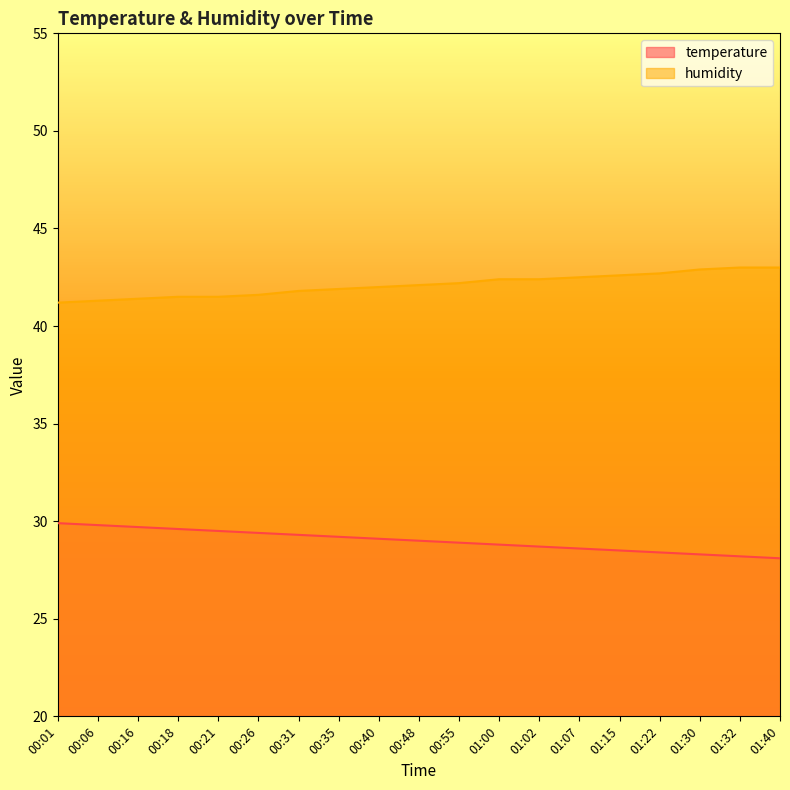

Reading left to right, extract all data points from this chart.

temperature: 00:01=29.9	00:06=29.8	00:16=29.7	00:18=29.6	00:21=29.5	00:26=29.4	00:31=29.3	00:35=29.2	00:40=29.1	00:48=29.0	00:55=28.9	01:00=28.8	01:02=28.7	01:07=28.6	01:15=28.5	01:22=28.4	01:30=28.3	01:32=28.2	01:40=28.1
humidity: 00:01=41.2	00:06=41.3	00:16=41.4	00:18=41.5	00:21=41.5	00:26=41.6	00:31=41.8	00:35=41.9	00:40=42.0	00:48=42.1	00:55=42.2	01:00=42.4	01:02=42.4	01:07=42.5	01:15=42.6	01:22=42.7	01:30=42.9	01:32=43.0	01:40=43.0